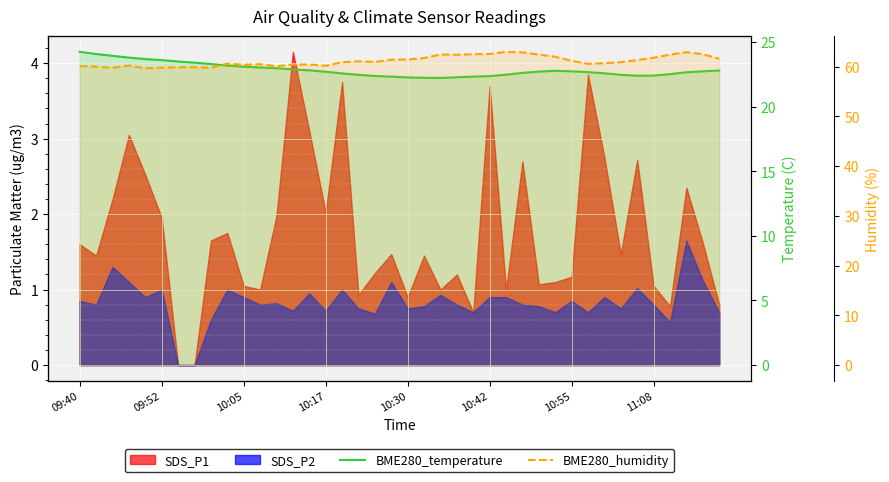

What is the difference between the maximum and minimum values in the BME280_temperature series?

2.0